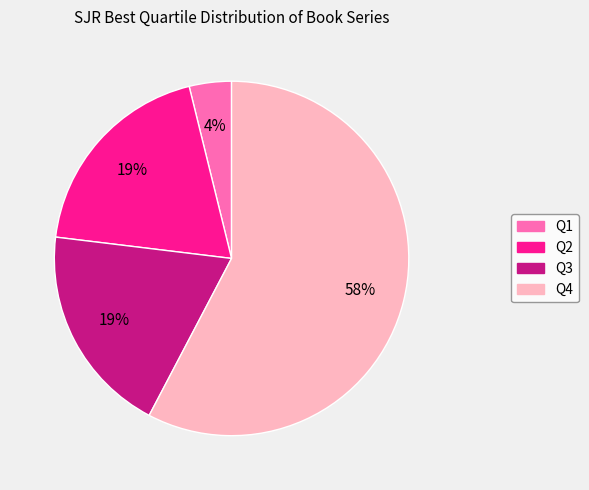

What is the smallest slice in the pie chart?

Q1